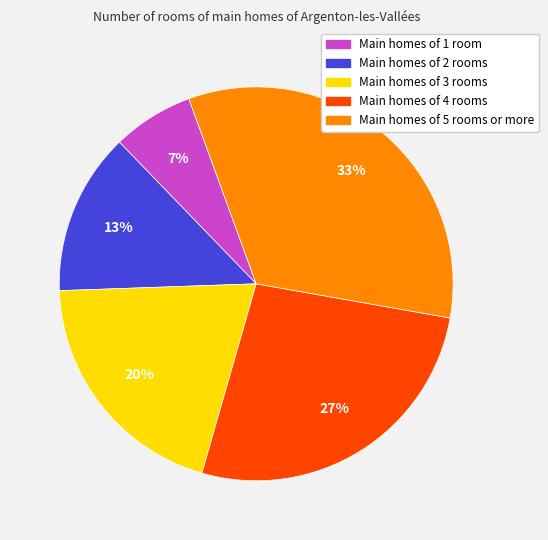

Does any single category account for the majority?

No